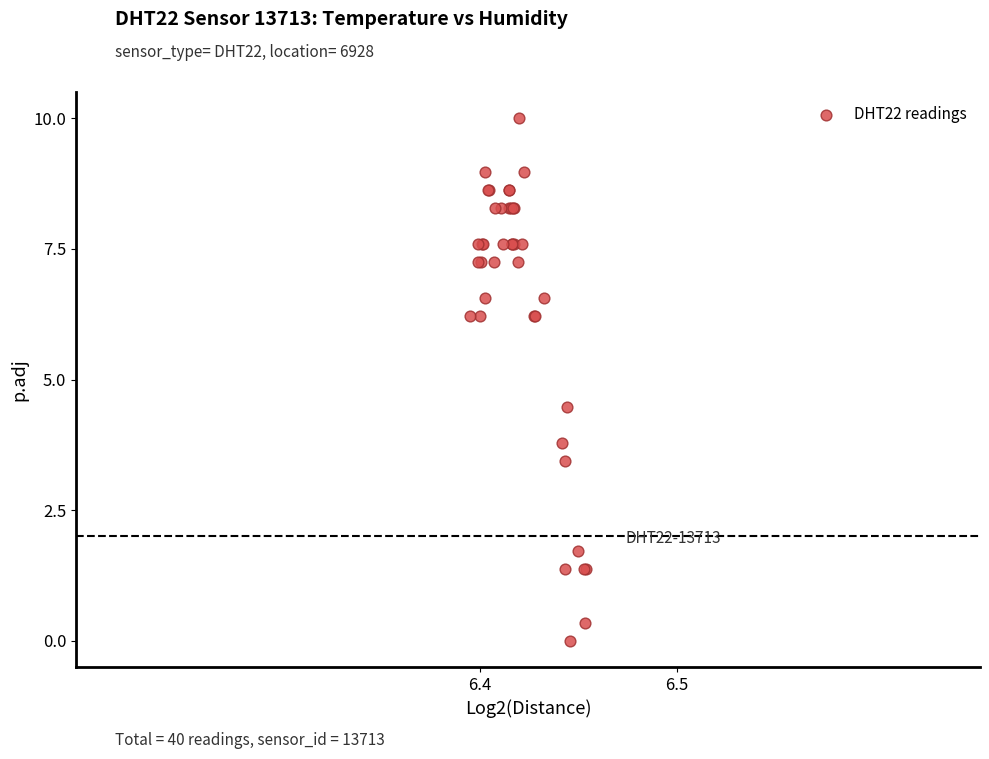

What Y value in the scatter plot is closest to 5?

4.5